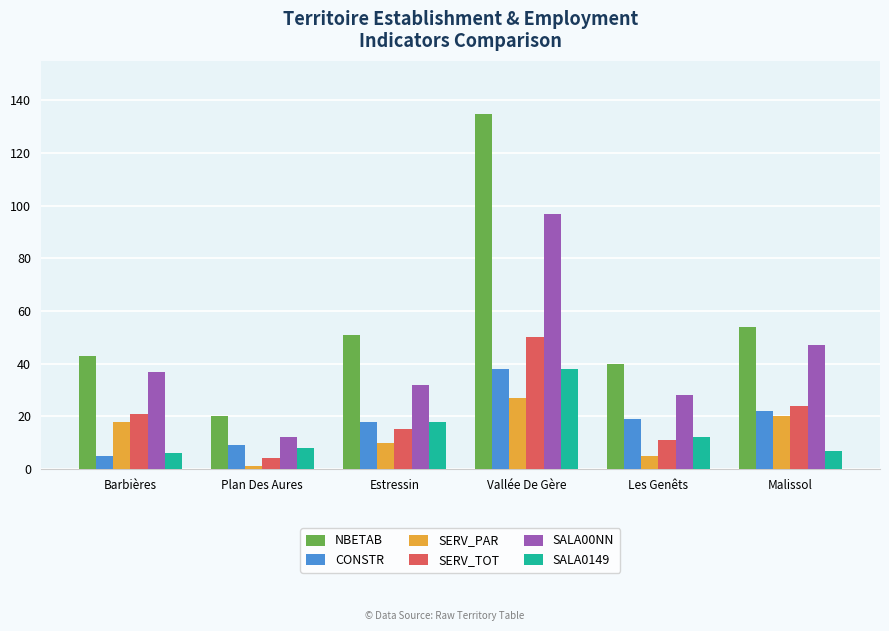

What is the minimum value for SALA0149?

6